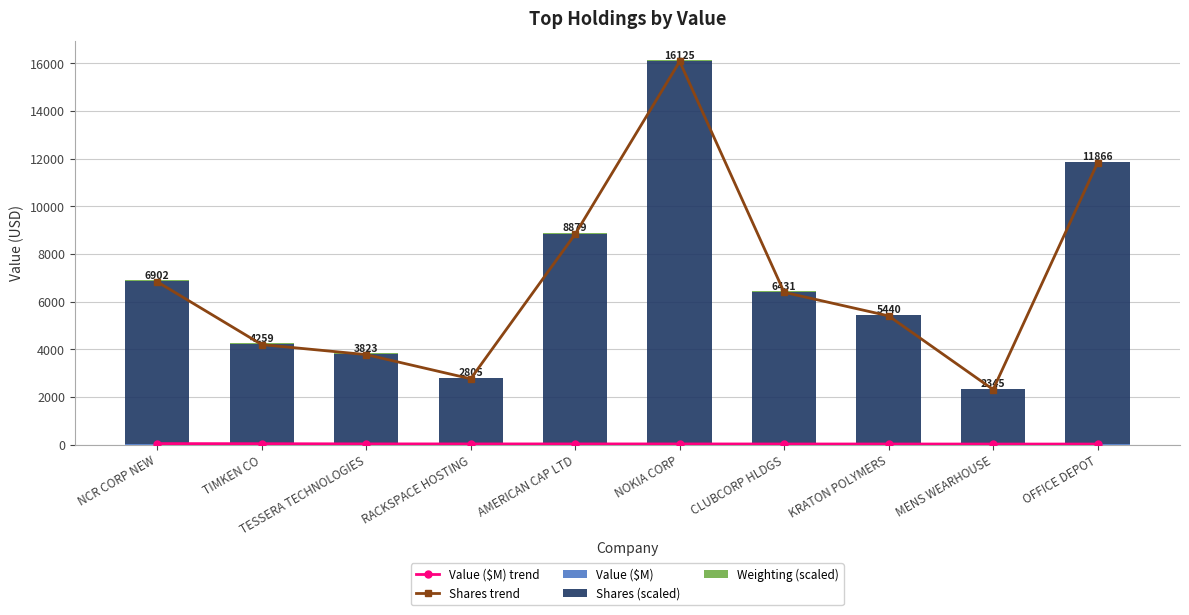

Reading left to right, transcribe all the data shown in this chart.

Value ($M) trend: NCR CORP NEW=39.8	TIMKEN CO=35.8	TESSERA TECHNOLOGIES=27.0	RACKSPACE HOSTING=25.8	AMERICAN CAP LTD=25.8	NOKIA CORP=25.3	CLUBCORP HLDGS=22.9	KRATON POLYMERS=22.5	MENS WEARHOUSE=20.4	OFFICE DEPOT=20.3
Shares trend: NCR CORP NEW=6831.4	TIMKEN CO=4195.2	TESSERA TECHNOLOGIES=3775.2	RACKSPACE HOSTING=2759.6	AMERICAN CAP LTD=8832.8	NOKIA CORP=16080.2	CLUBCORP HLDGS=6390.6	KRATON POLYMERS=5400.5	MENS WEARHOUSE=2308.8	OFFICE DEPOT=11829.6
Value ($M): NCR CORP NEW=39.8	TIMKEN CO=35.8	TESSERA TECHNOLOGIES=27.0	RACKSPACE HOSTING=25.8	AMERICAN CAP LTD=25.8	NOKIA CORP=25.3	CLUBCORP HLDGS=22.9	KRATON POLYMERS=22.5	MENS WEARHOUSE=20.4	OFFICE DEPOT=20.3
Shares (scaled): NCR CORP NEW=6831.4	TIMKEN CO=4195.2	TESSERA TECHNOLOGIES=3775.2	RACKSPACE HOSTING=2759.6	AMERICAN CAP LTD=8832.8	NOKIA CORP=16080.2	CLUBCORP HLDGS=6390.6	KRATON POLYMERS=5400.5	MENS WEARHOUSE=2308.8	OFFICE DEPOT=11829.6
Weighting (scaled): NCR CORP NEW=30.9	TIMKEN CO=27.8	TESSERA TECHNOLOGIES=20.9	RACKSPACE HOSTING=20.0	AMERICAN CAP LTD=20.0	NOKIA CORP=19.6	CLUBCORP HLDGS=17.8	KRATON POLYMERS=17.4	MENS WEARHOUSE=15.8	OFFICE DEPOT=15.7